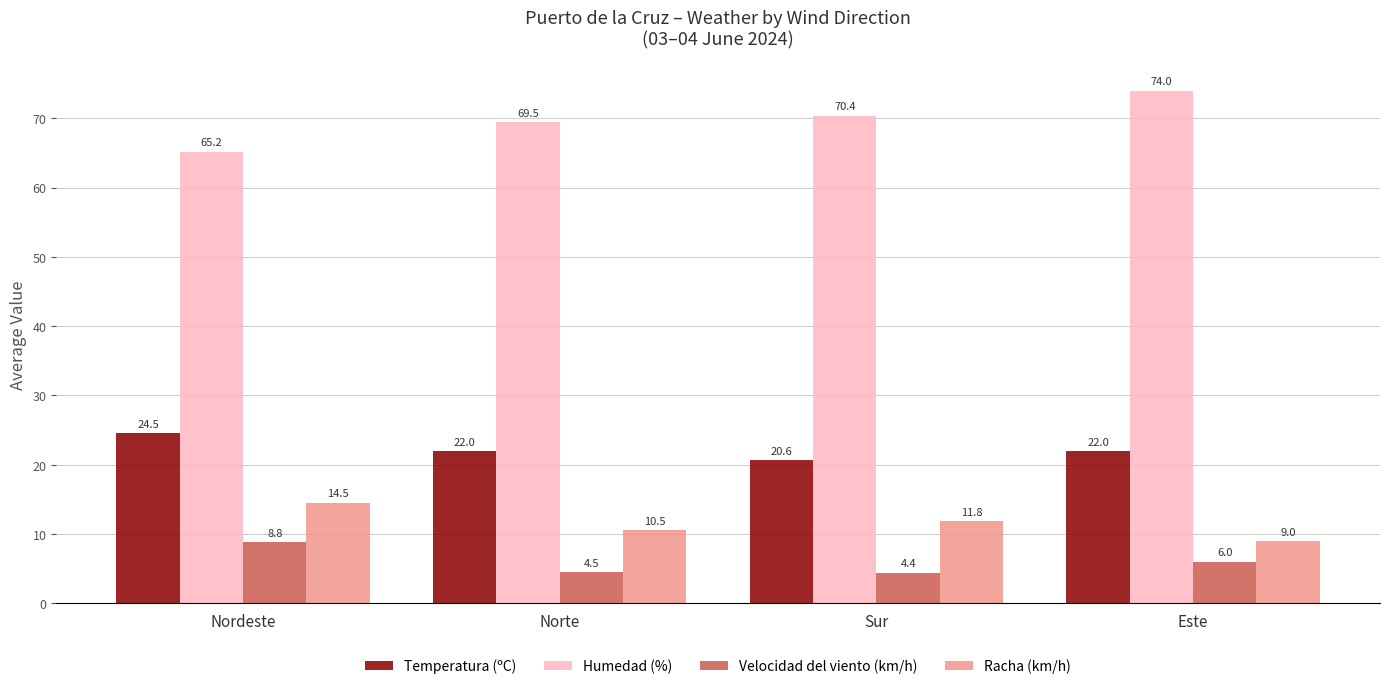

What is the difference between the Velocidad del viento (km/h) values at Este and Norte?

1.5